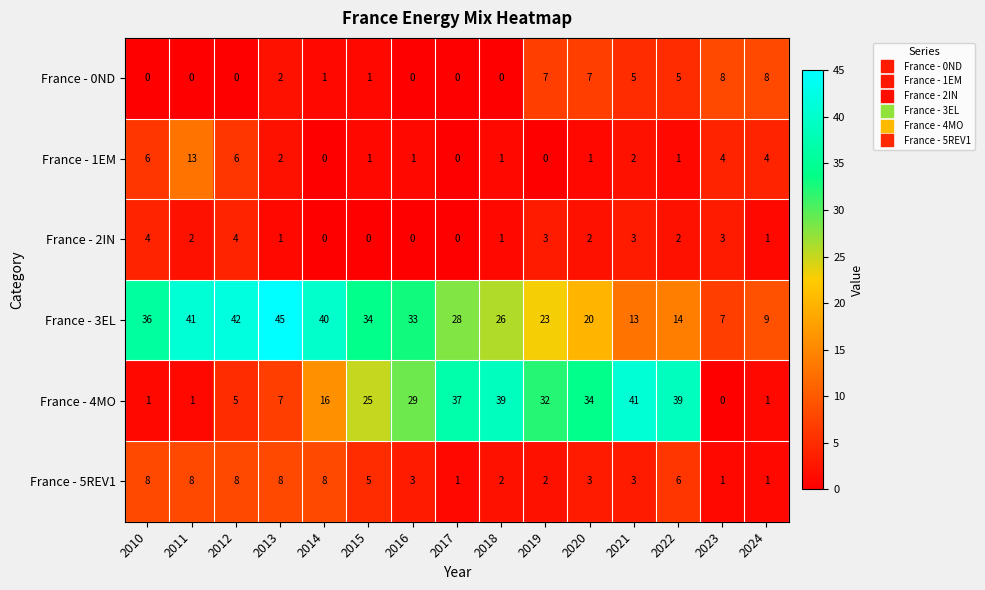

How many distinct data groups are displayed?

6